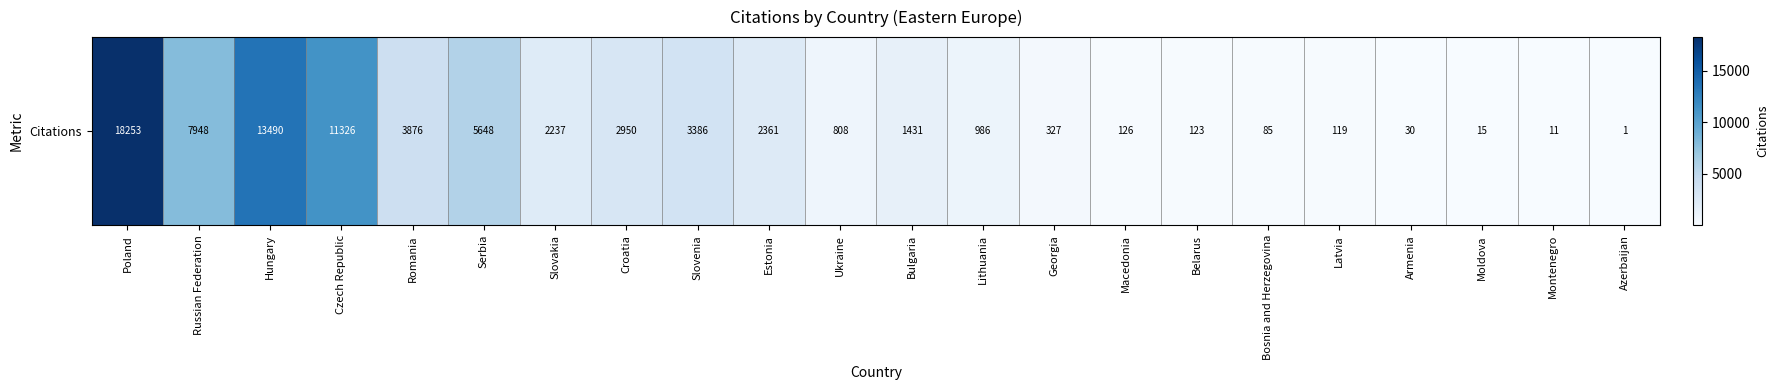

How many values are below 1431?

11